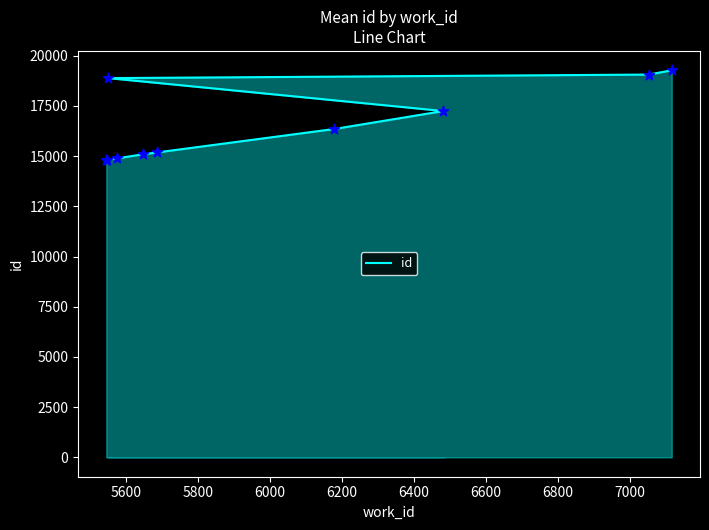

What is the ratio of the value at 6600 to the value at 6200?

1.1